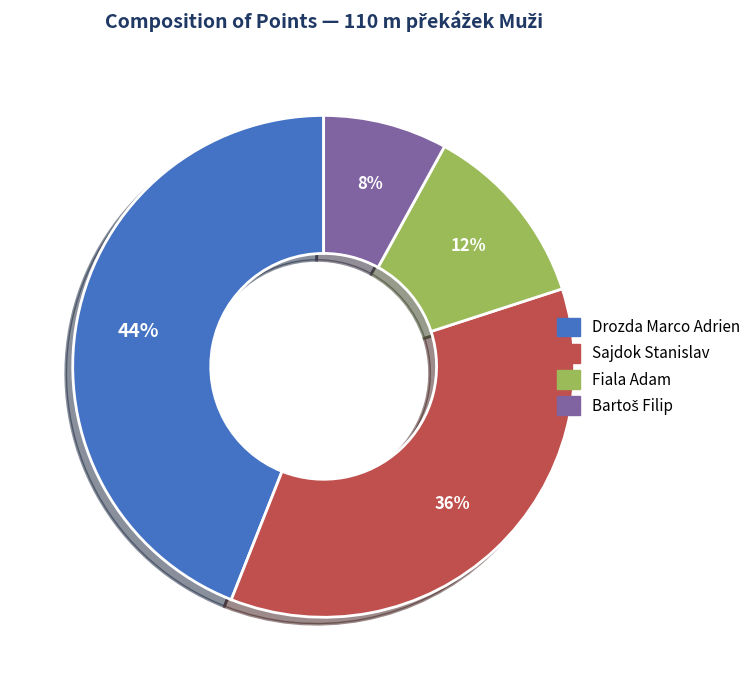

True or false: Fiala Adam accounts for 23% of the total.

False